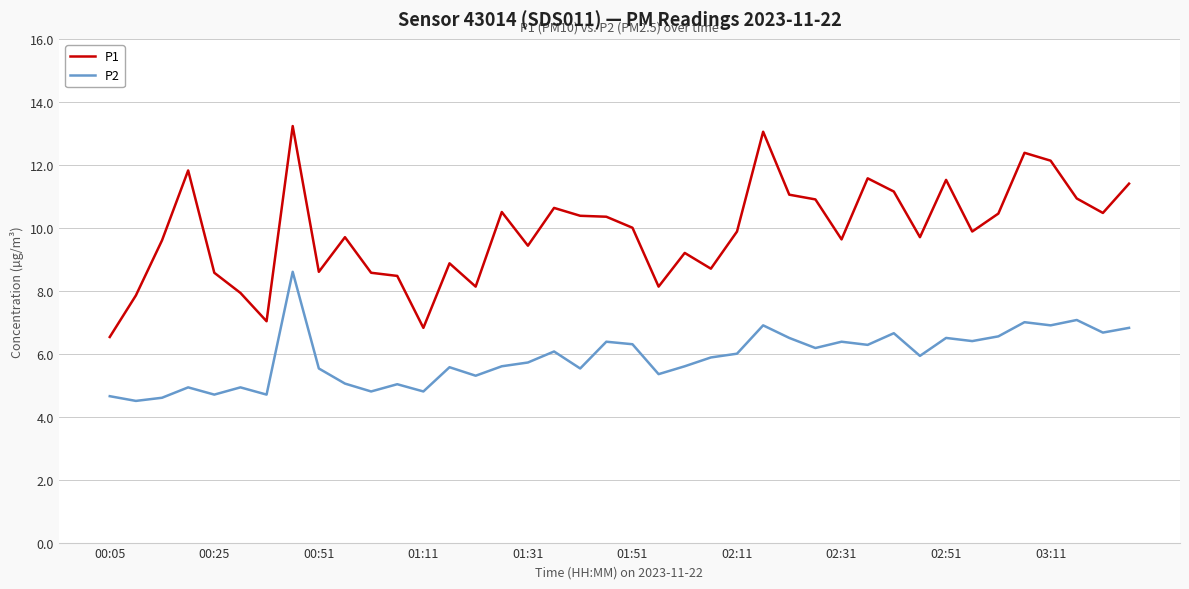

How many values in the P1 series are below 9?

13